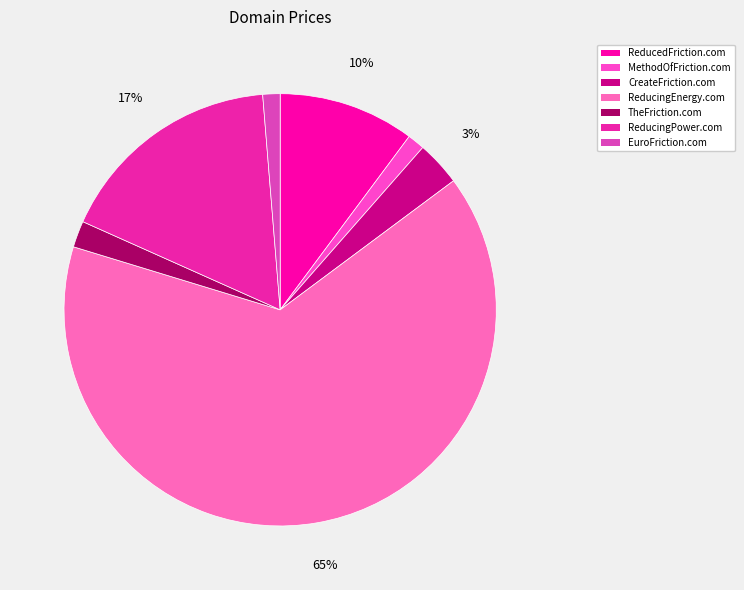

Which category accounts for the majority?

ReducingEnergy.com